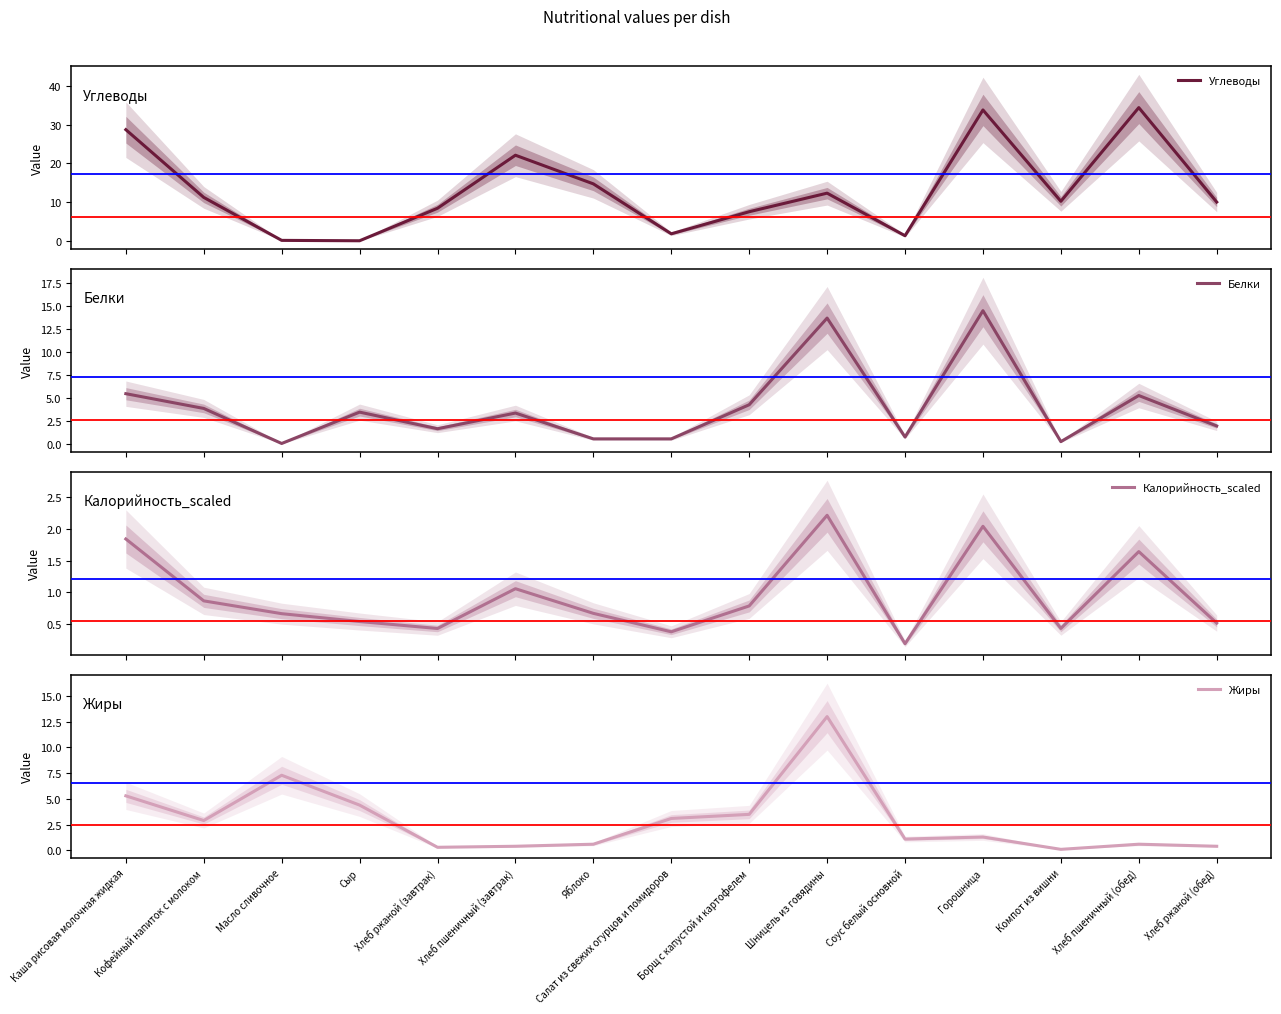

True or false: Углеводы and Белки cross at least once.

True